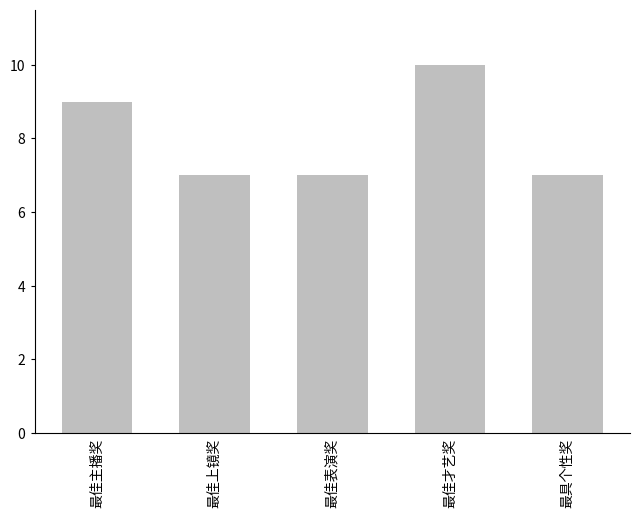

How many distinct data groups are displayed?

1